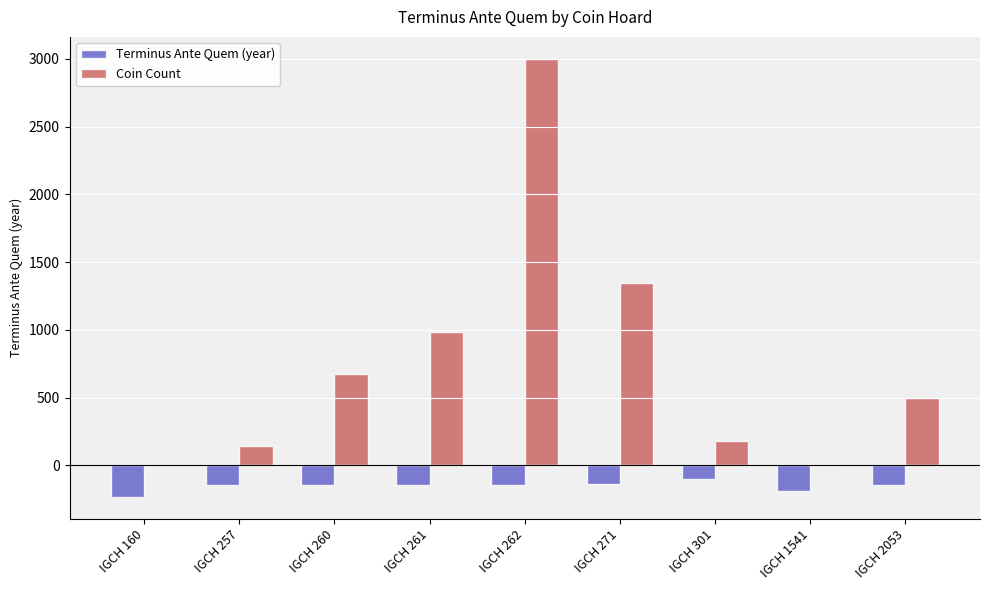

Which series changed the most between IGCH 160 and IGCH 301?

Coin Count